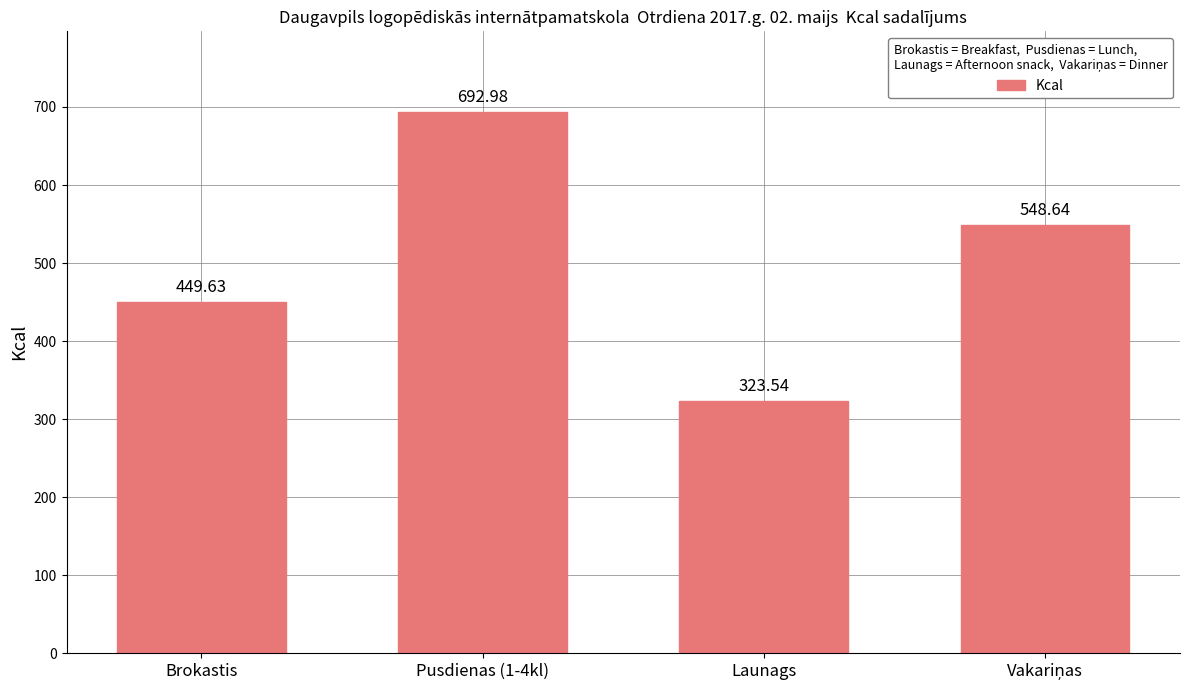

The chart shows a value of 257.6 at Brokastis. True or false?

False